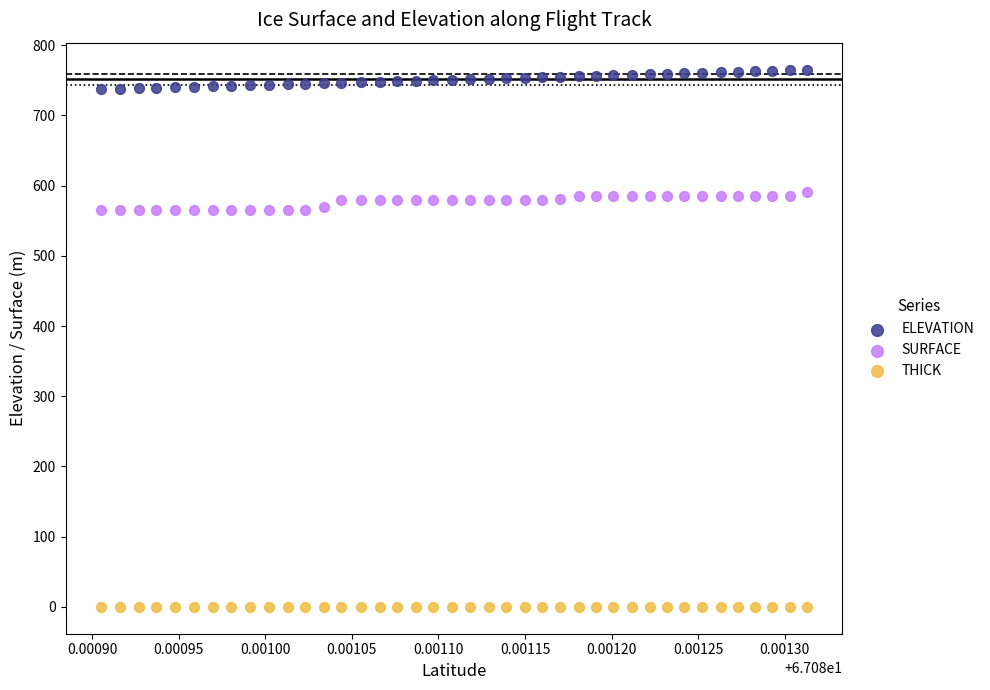

Which series reaches the maximum Y coordinate?

ELEVATION